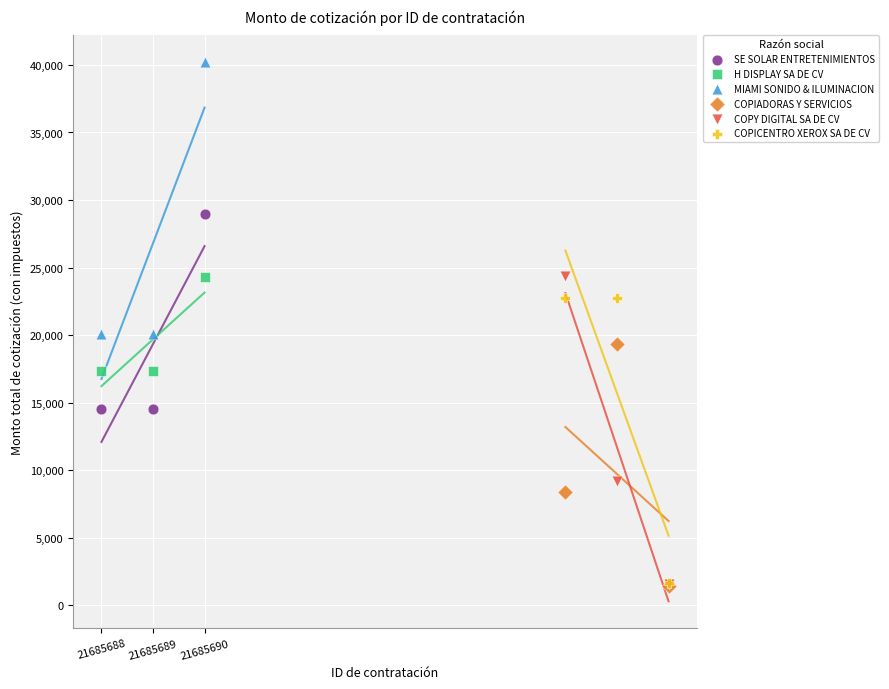

What are all the series names shown in the legend?

SE SOLAR ENTRETENIMIENTOS, H DISPLAY SA DE CV, MIAMI SONIDO & ILUMINACION, COPIADORAS Y SERVICIOS, COPY DIGITAL SA DE CV, COPICENTRO XEROX SA DE CV